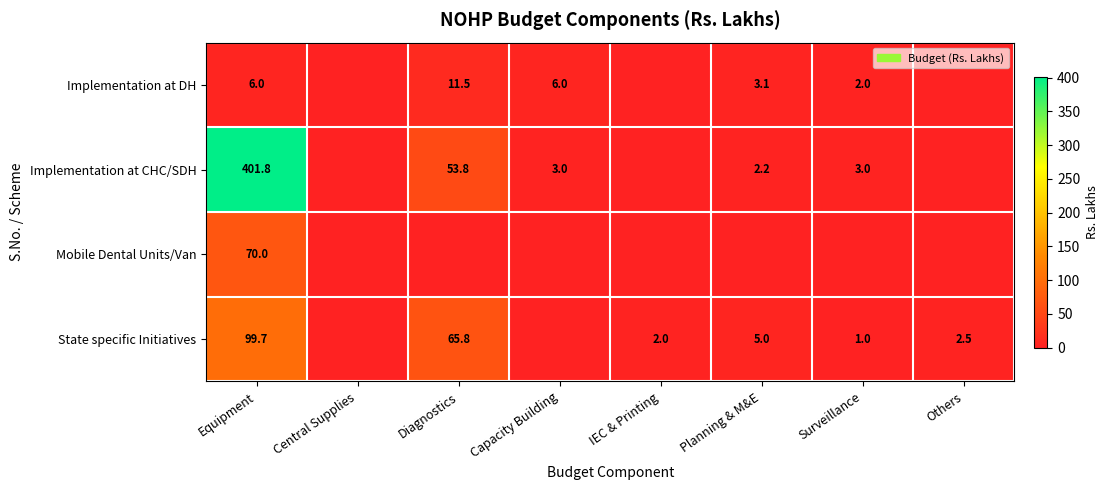

What is the sum of the Implementation at CHC/SDH values at Planning & M&E and Surveillance?

5.2